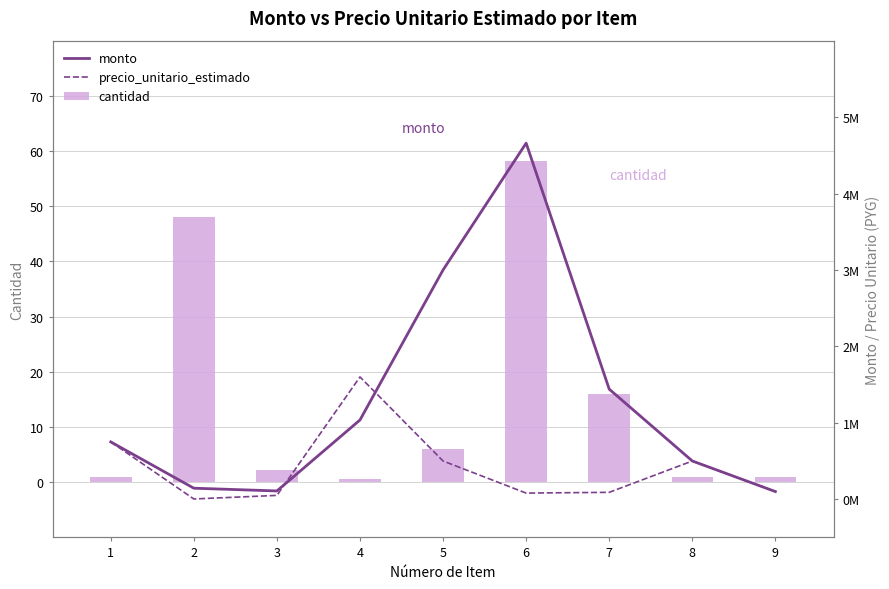

What is the difference between the maximum and minimum values in the monto series?

4559200.0